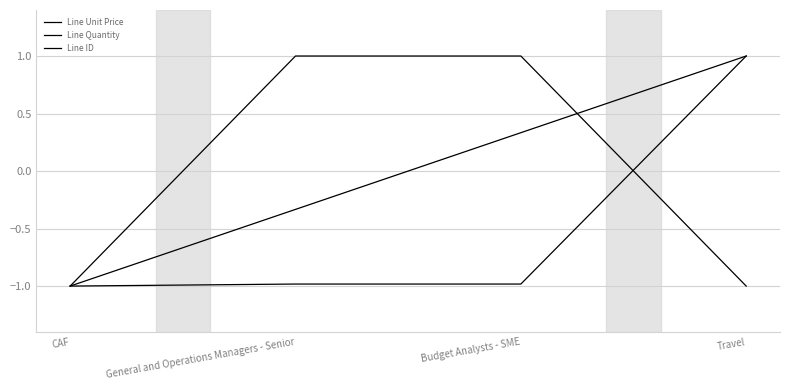

Which category has the highest value in the Line ID series?

Travel